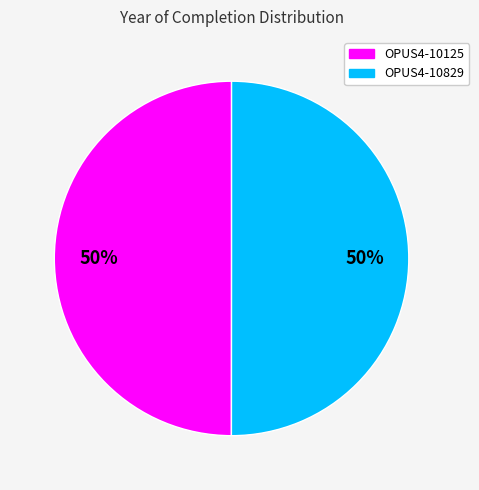

Approximately how many times larger is the value at OPUS4-10829 compared to OPUS4-10125?

1.0